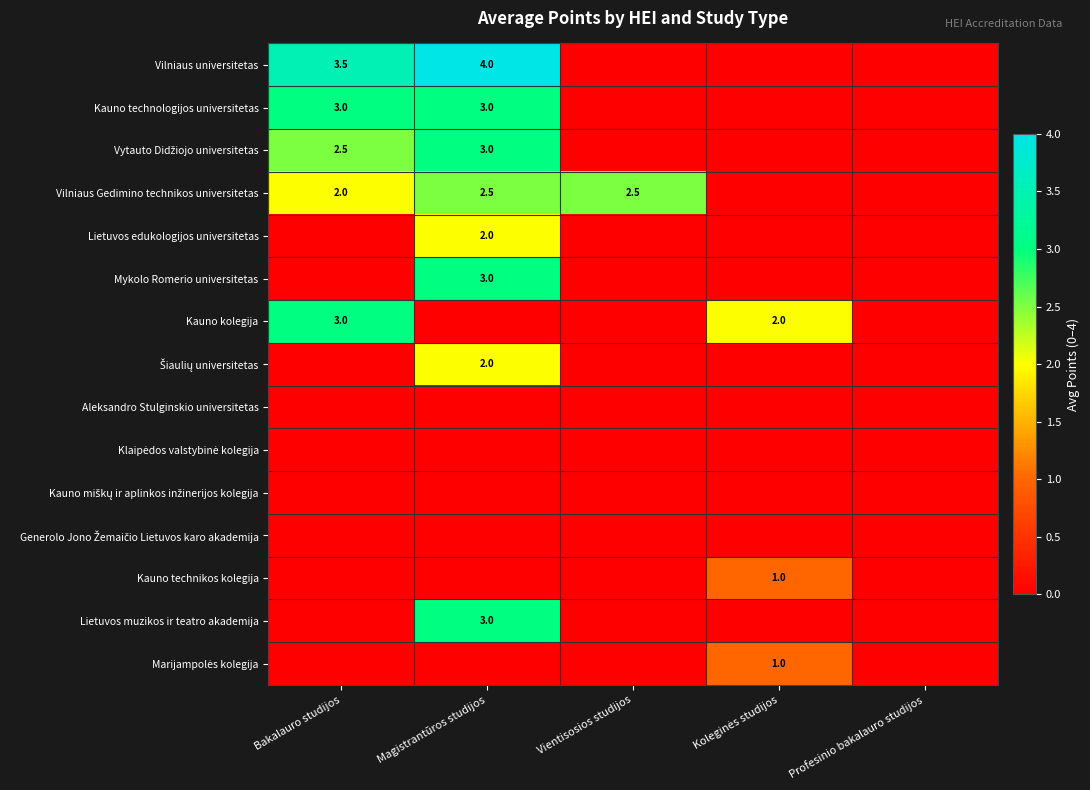

What is the difference between the highest and lowest values at Bakalauro studijos?

3.5